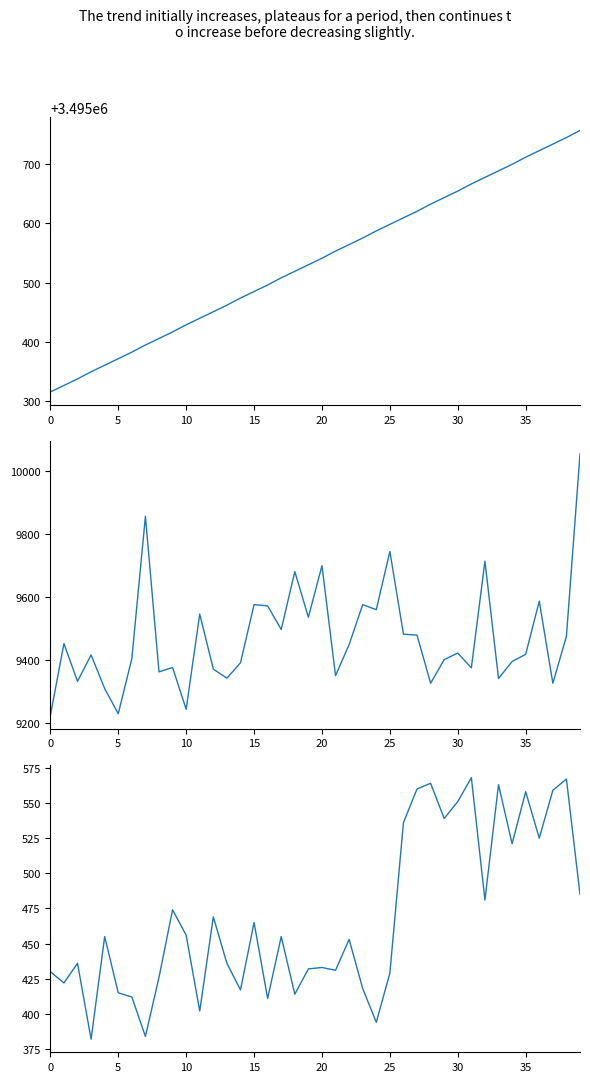

Where does the col_3 series first go above 3495541?

21